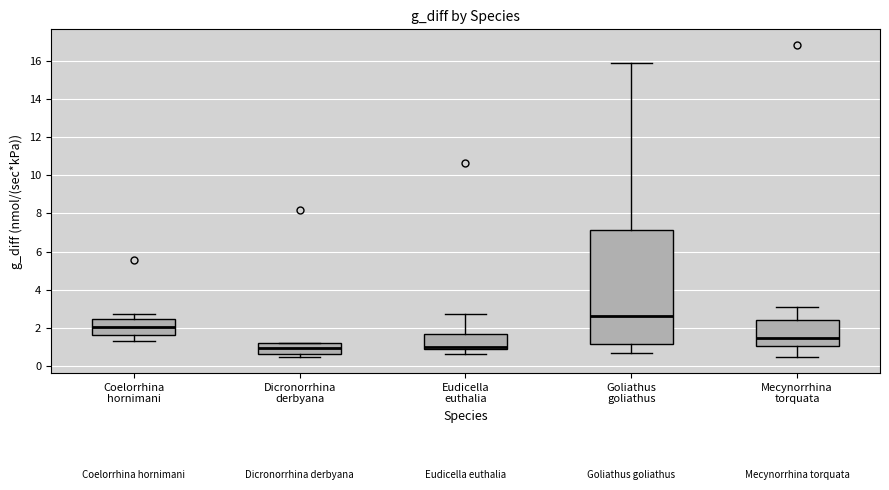

Which box is the tallest, from its lower edge to its upper edge?

Goliathus goliathus